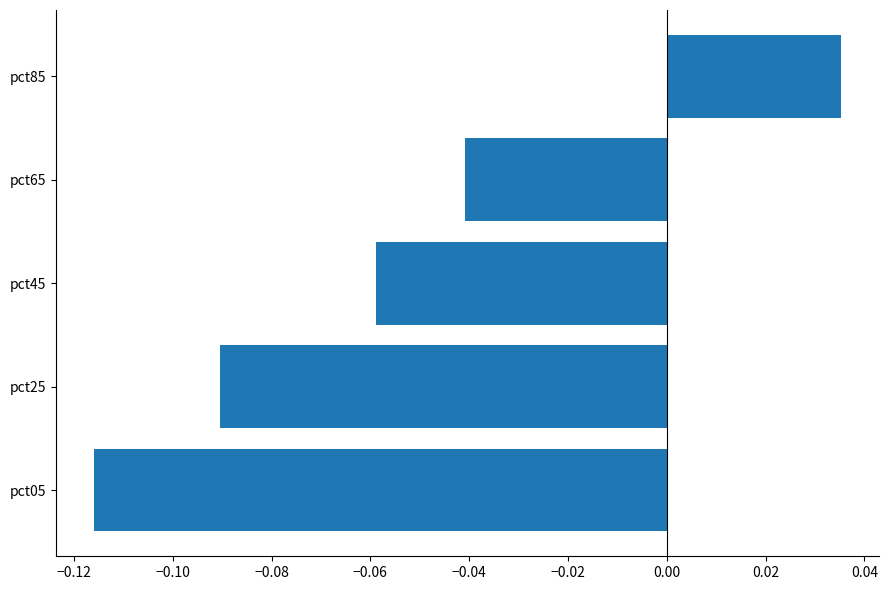

List the labels in order of value, smallest first.

pct05, pct25, pct45, pct65, pct85